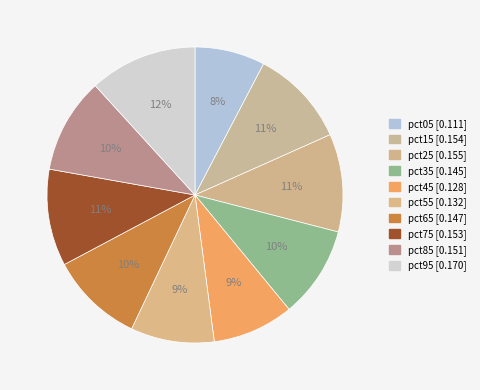

To the nearest percent, what percentage of the pie is pct15?

11%